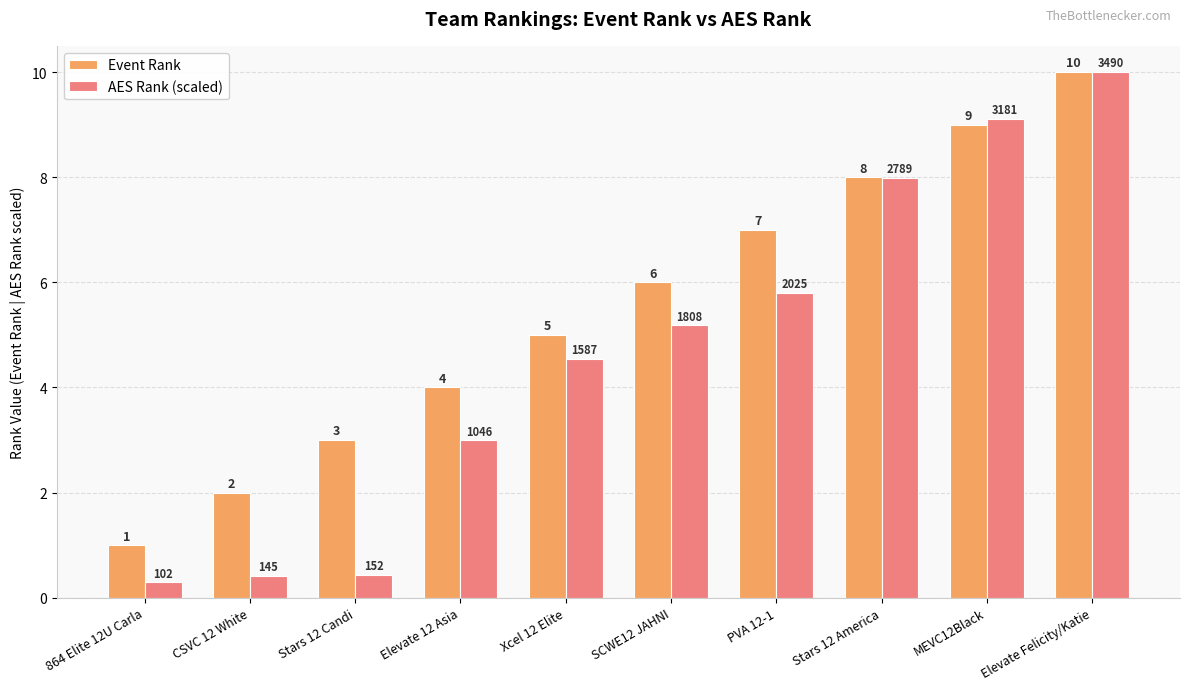

Are the bars grouped side by side (vs. stacked)?

Yes